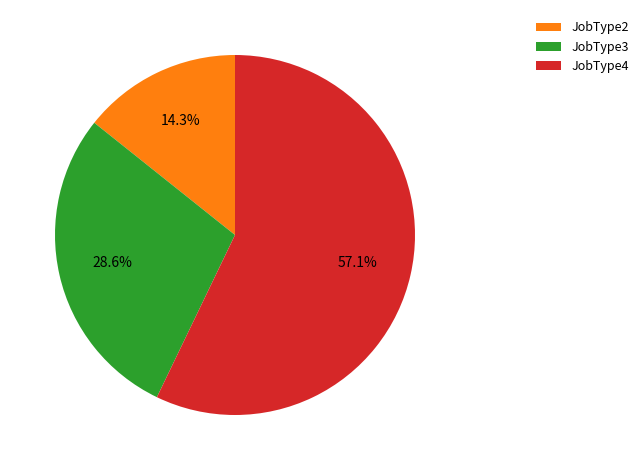

Which category has the biggest portion of the pie?

JobType4